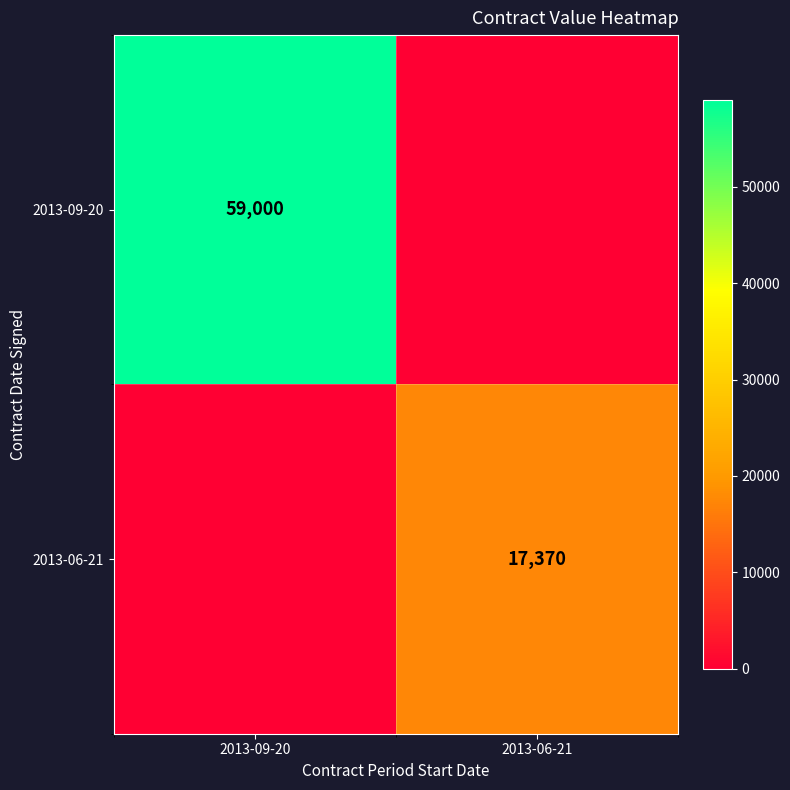

The value of 2013-06-21 at 2013-06-21 is 23776. True or false?

False